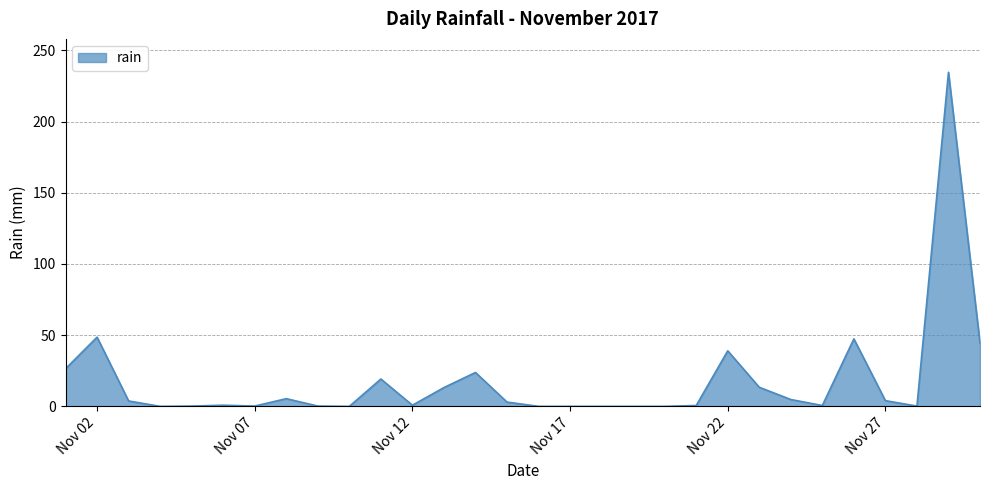

What is the maximum value shown in the chart?

234.6